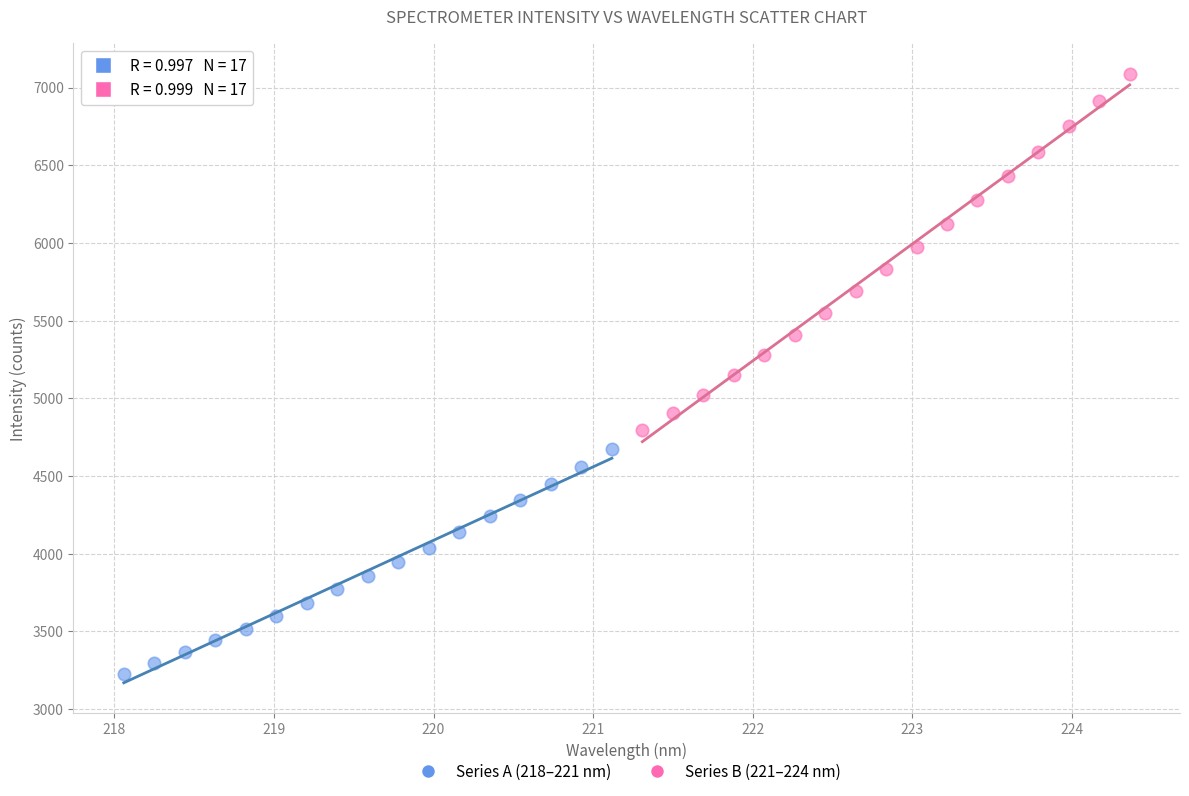

Which series has the widest spread of Y values?

Series B (221–224 nm)